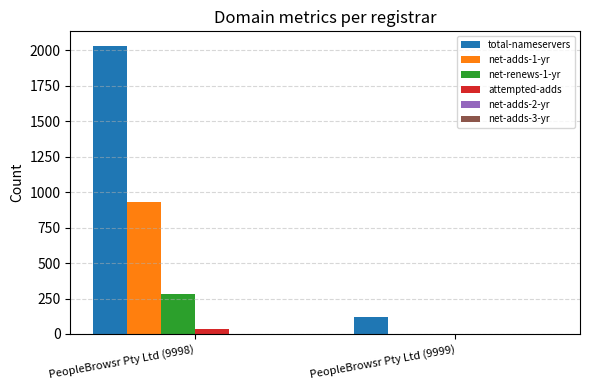

Which series changed the most between PeopleBrowsr Pty Ltd (9998) and PeopleBrowsr Pty Ltd (9999)?

total-nameservers